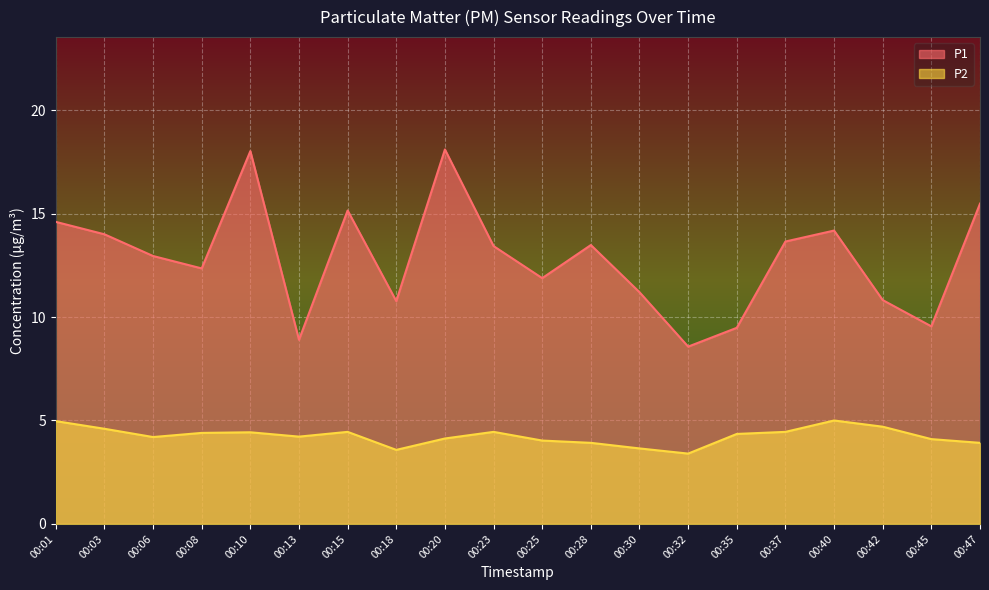

The value of P1 at 00:23 is 13.4. True or false?

True